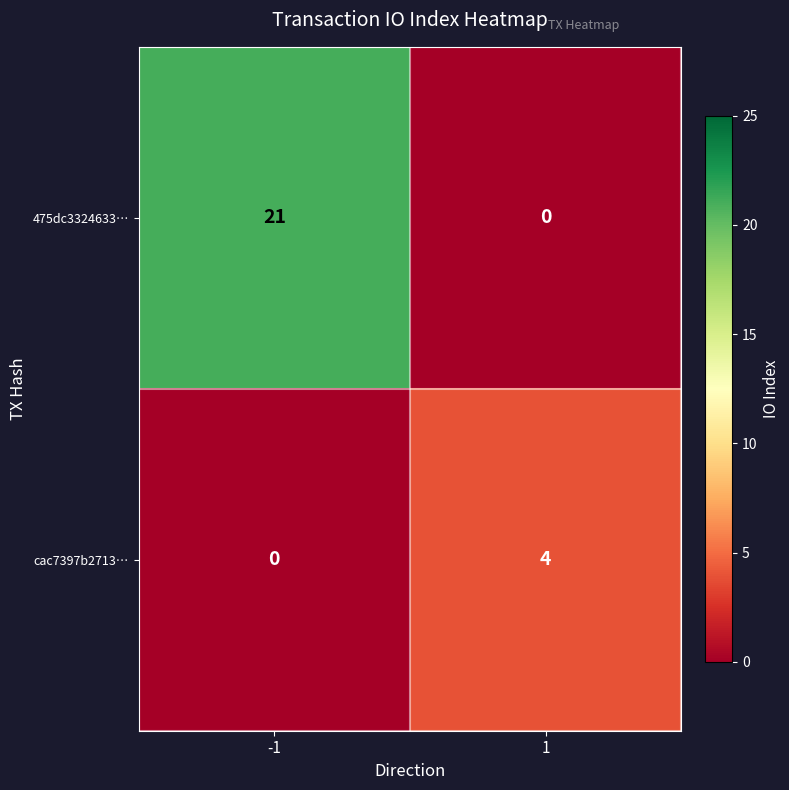

What is the difference between the highest and lowest values at -1?

21